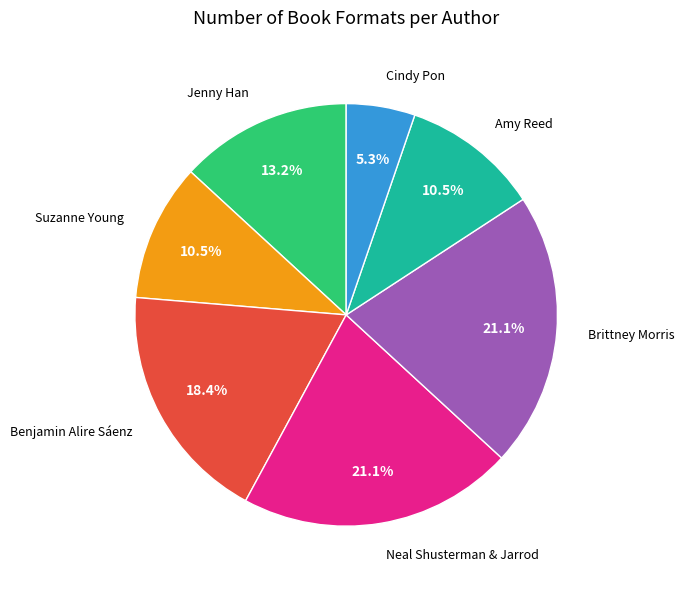

Is there any slice that represents more than half of the pie?

No